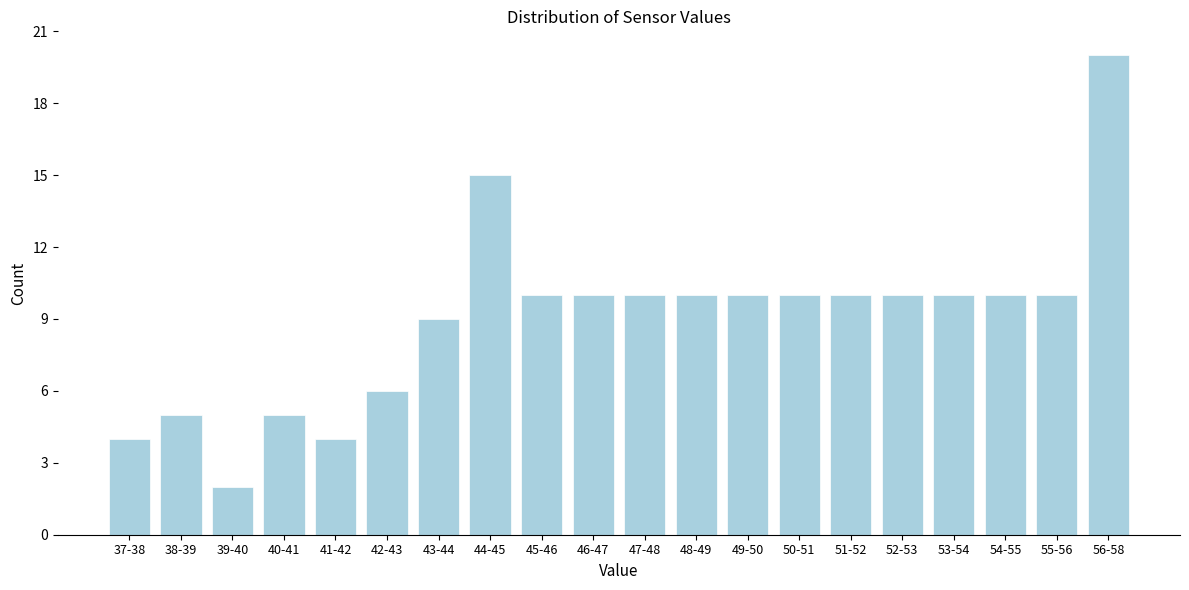

Reading left to right, transcribe all the data shown in this chart.

37-38=4	38-39=5	39-40=2	40-41=5	41-42=4	42-43=6	43-44=9	44-45=15	45-46=10	46-47=10	47-48=10	48-49=10	49-50=10	50-51=10	51-52=10	52-53=10	53-54=10	54-55=10	55-56=10	56-58=20